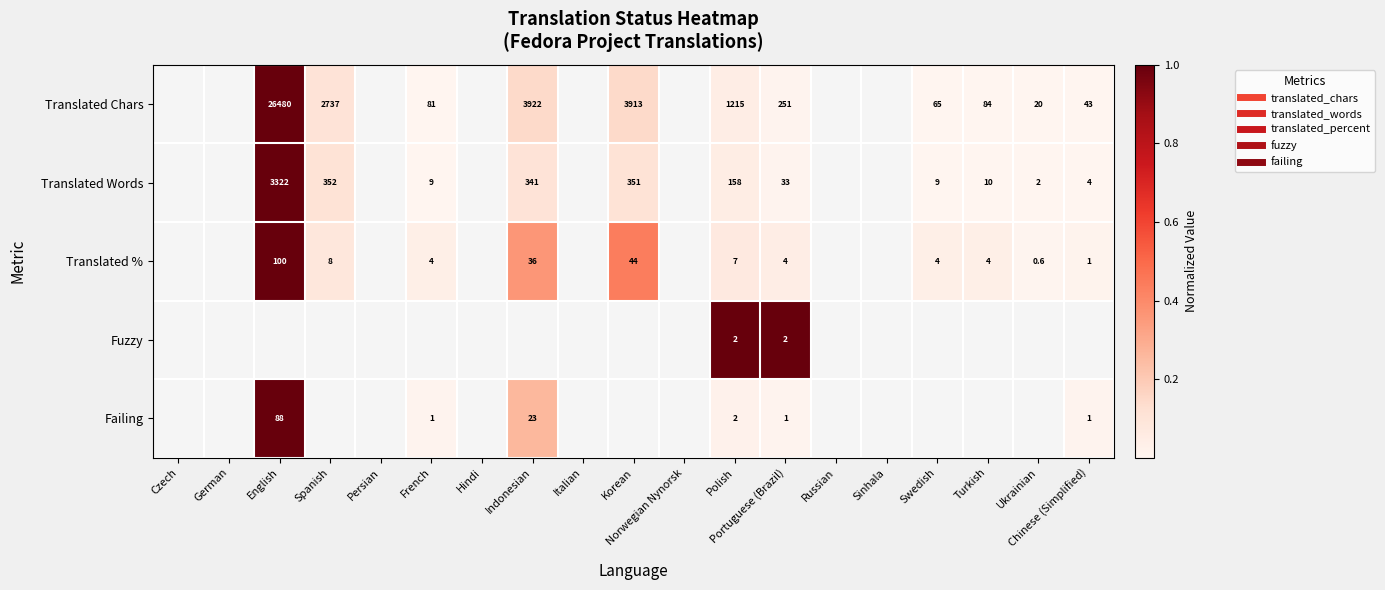

How many data points does each series have?

19